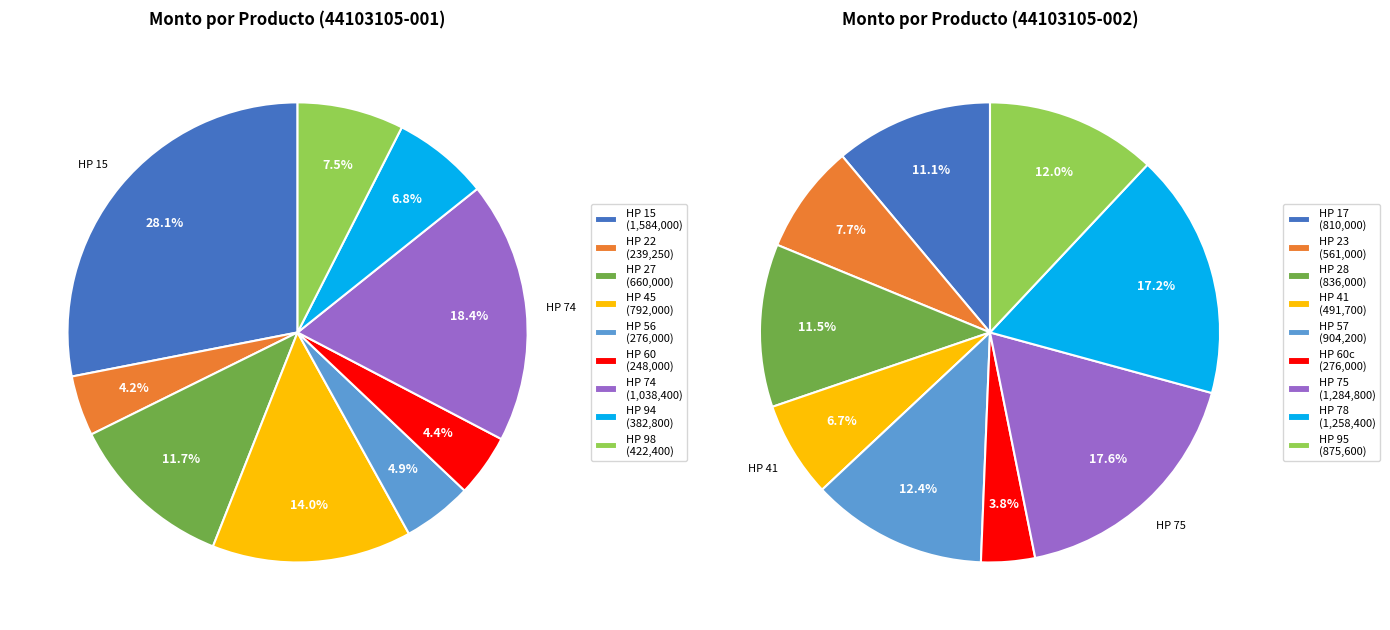

What percentage is the 0 slice, to the nearest percent?

11%